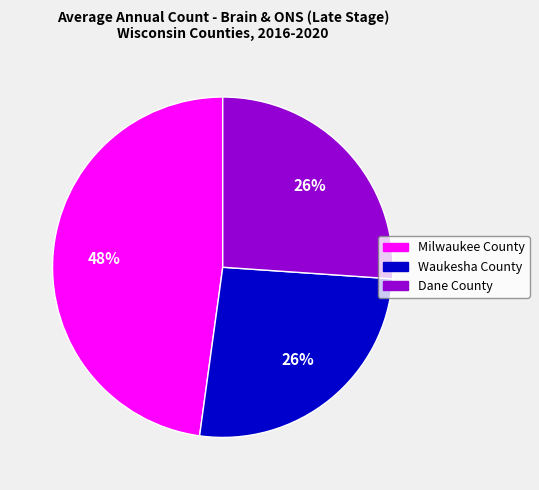

Which has a higher value, Waukesha County or Milwaukee County?

Milwaukee County